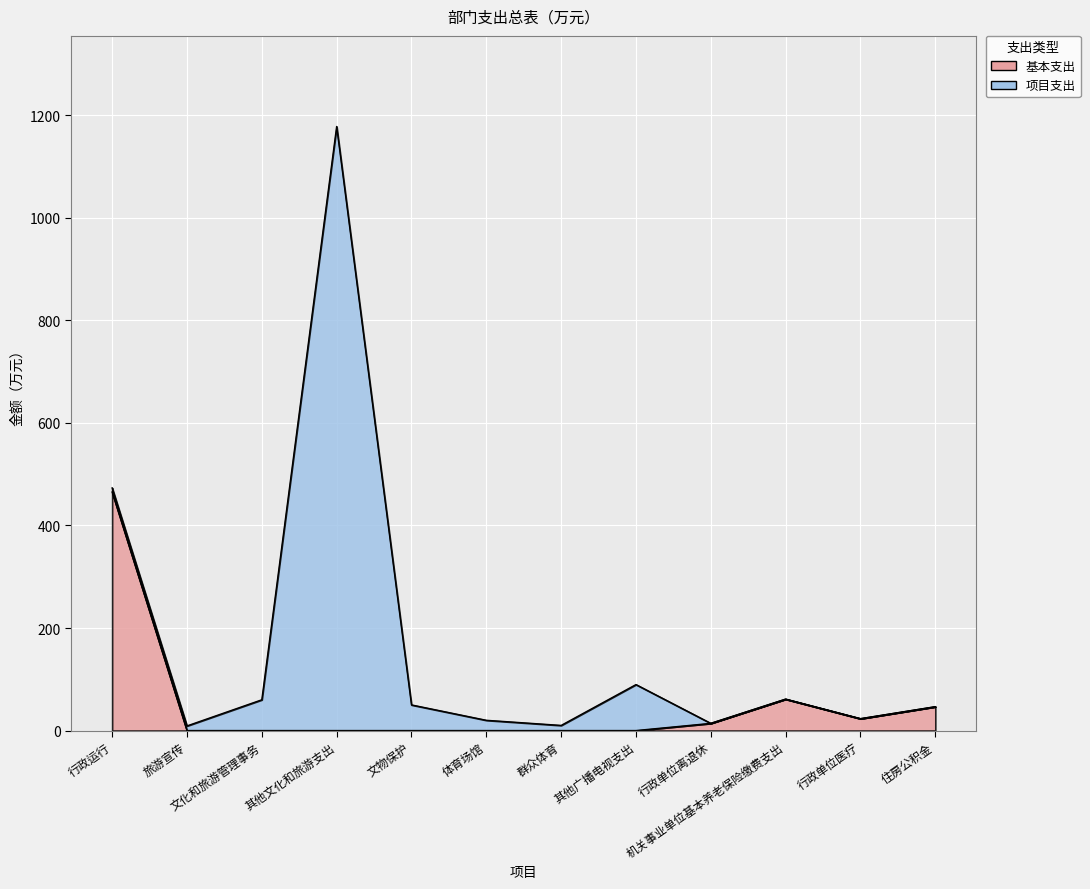

What is the difference between the maximum and minimum values?

465.3